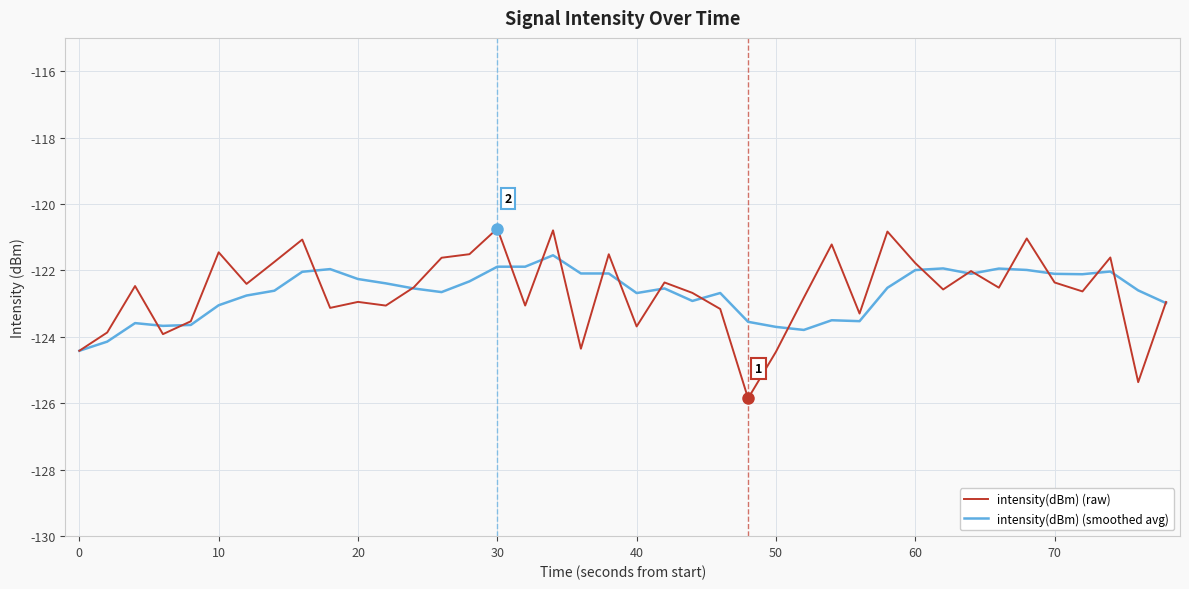

Which series has the largest range (max minus min)?

intensity(dBm) (raw)